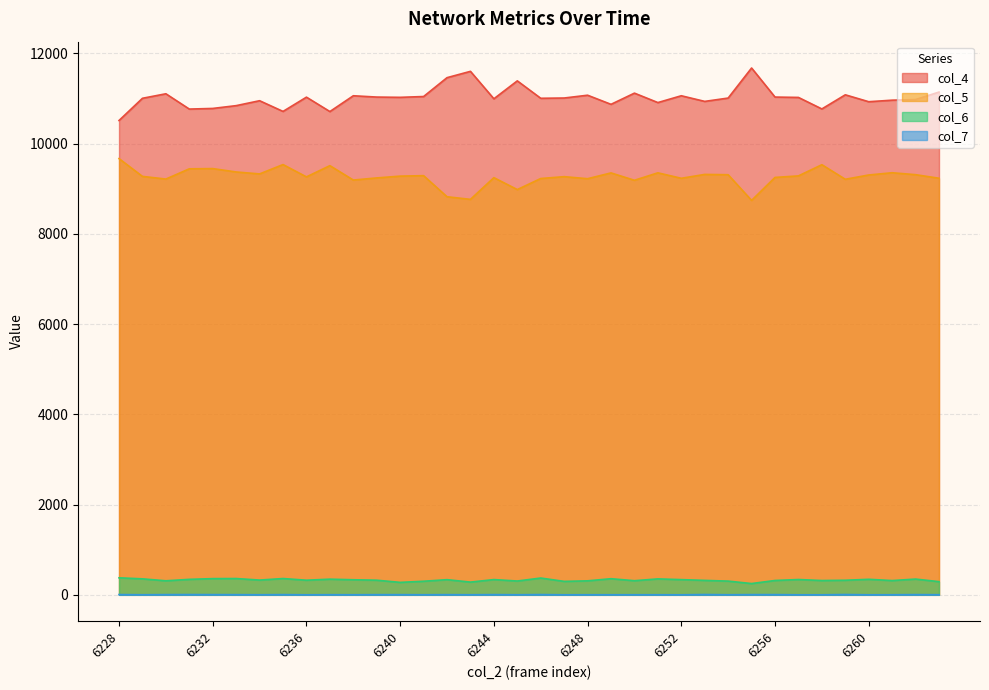

Reading left to right, list all the values displayed in this chart.

col_4: 10512	11004	11104	10765	10779	10841	10950	10713	11029	10710	11060	11031	11025	11043	11461	11601	10993	11390	11004	11010	11072	10870	11118	10909	11060	10935	11009	11675	11031	11023	10768	11081	10928	10962	10976	11142
col_5: 9667	9273	9214	9441	9446	9371	9328	9535	9262	9511	9192	9239	9279	9289	8822	8764	9245	8981	9226	9267	9222	9350	9187	9352	9231	9317	9310	8741	9250	9284	9532	9209	9304	9354	9311	9232
col_6: 377	354	311	343	359	361	327	361	324	347	334	324	276	301	336	282	338	306	372	298	310	357	313	353	337	320	304	250	318	339	317	323	344	316	349	292
col_7: 6	2	5	6	5	4	2	5	1	3	2	4	4	2	4	2	5	2	6	1	2	2	2	2	1	7	2	5	5	1	1	7	1	2	5	3